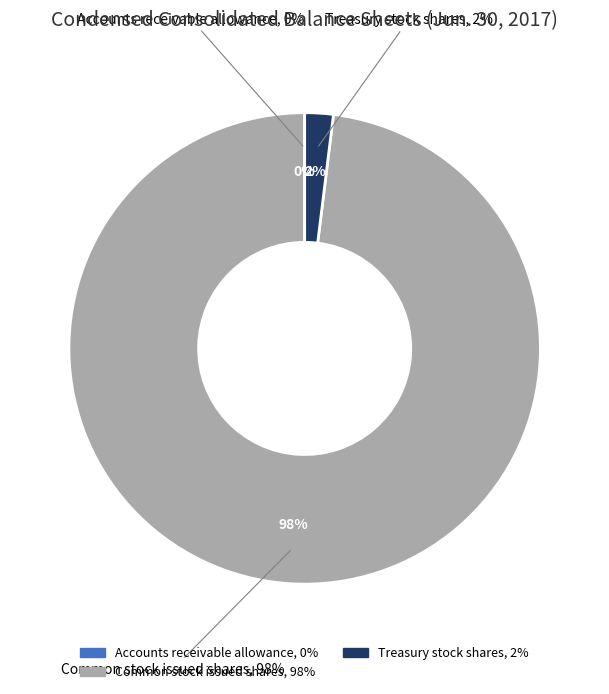

What is the change in value from Accounts receivable allowance to Treasury stock shares?

+167848